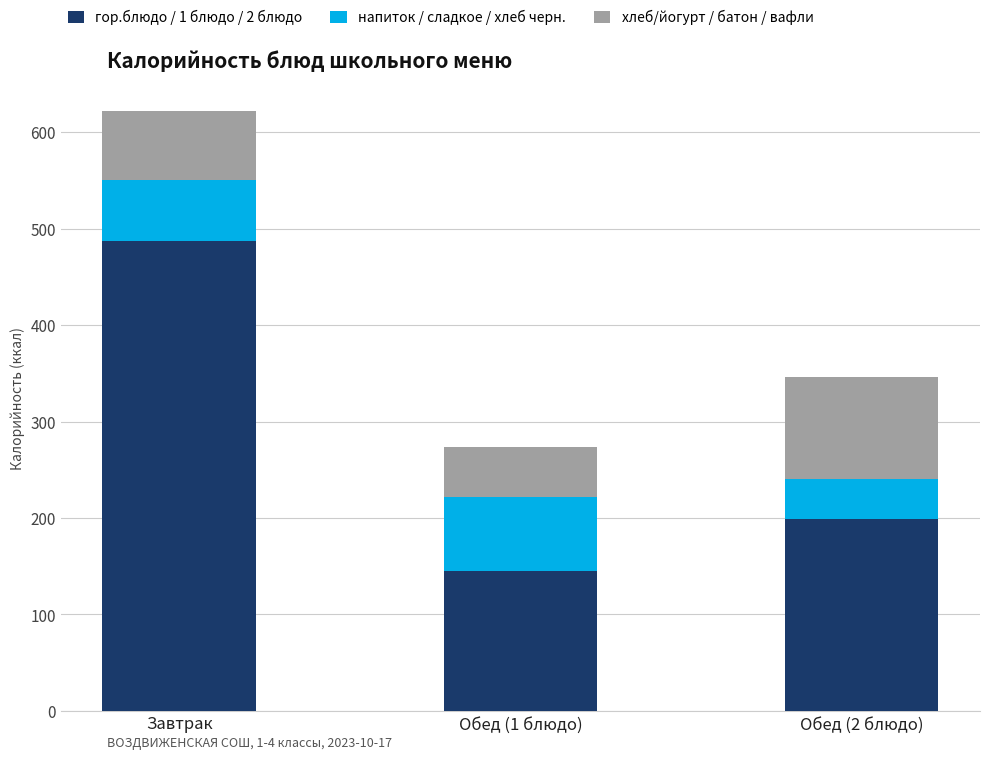

Read the гор.блюдо / 1 блюдо / 2 блюдо value at Обед (2 блюдо), to the nearest 5.

200